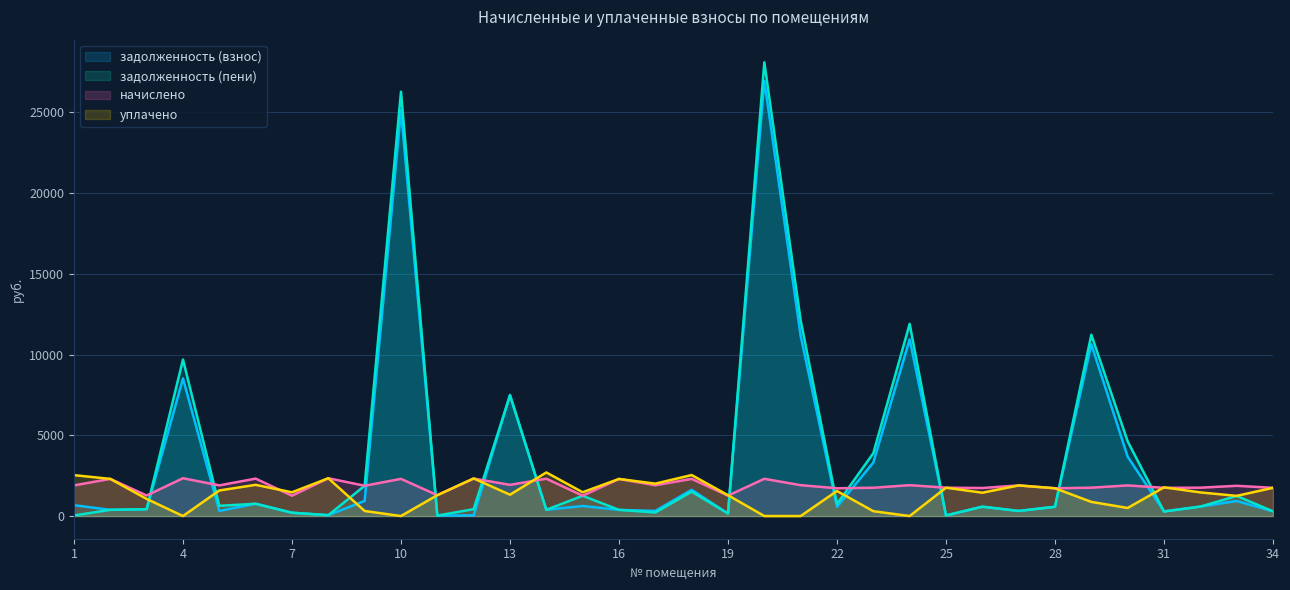

What is the sum of the начислено values at 31 and 10?

4048.2